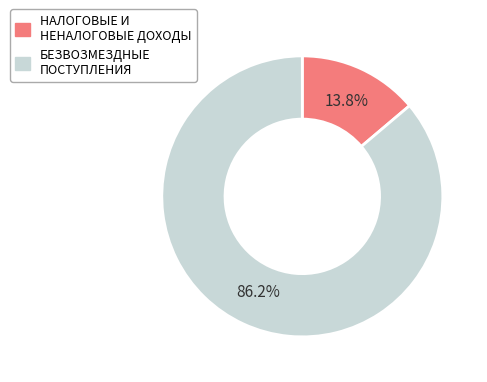

Which slice represents more than half of the pie?

БЕЗВОЗМЕЗДНЫЕ ПОСТУПЛЕНИЯ